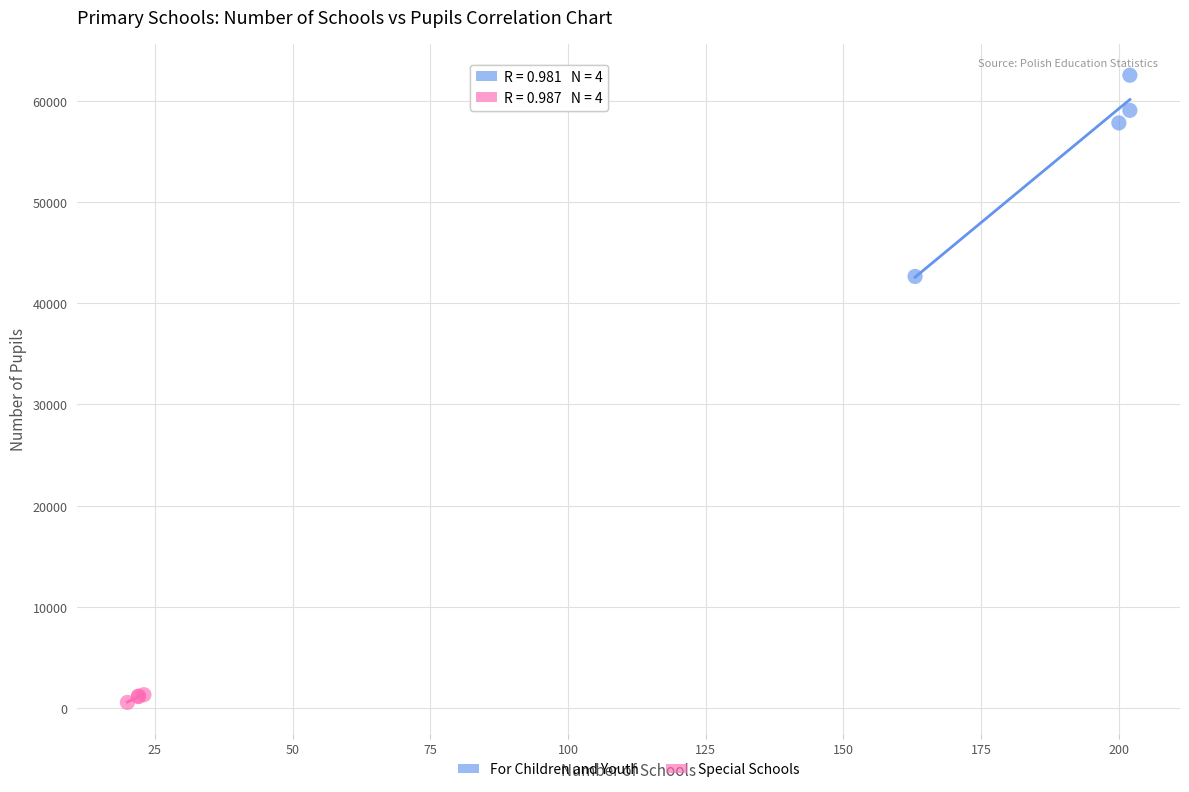

Which series contains the lowest Y value?

Special Schools